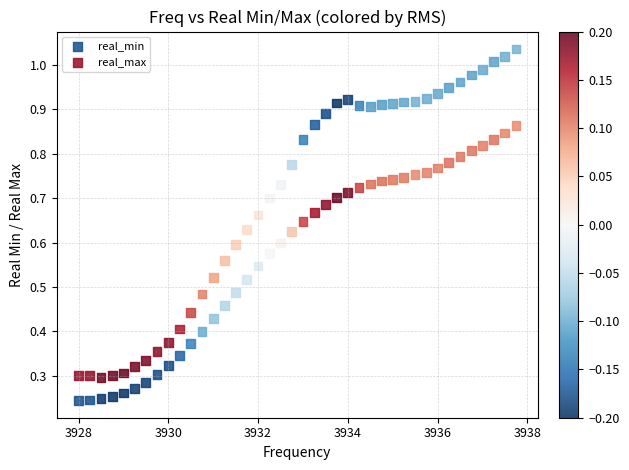

Which series reaches the minimum Y coordinate?

real_min